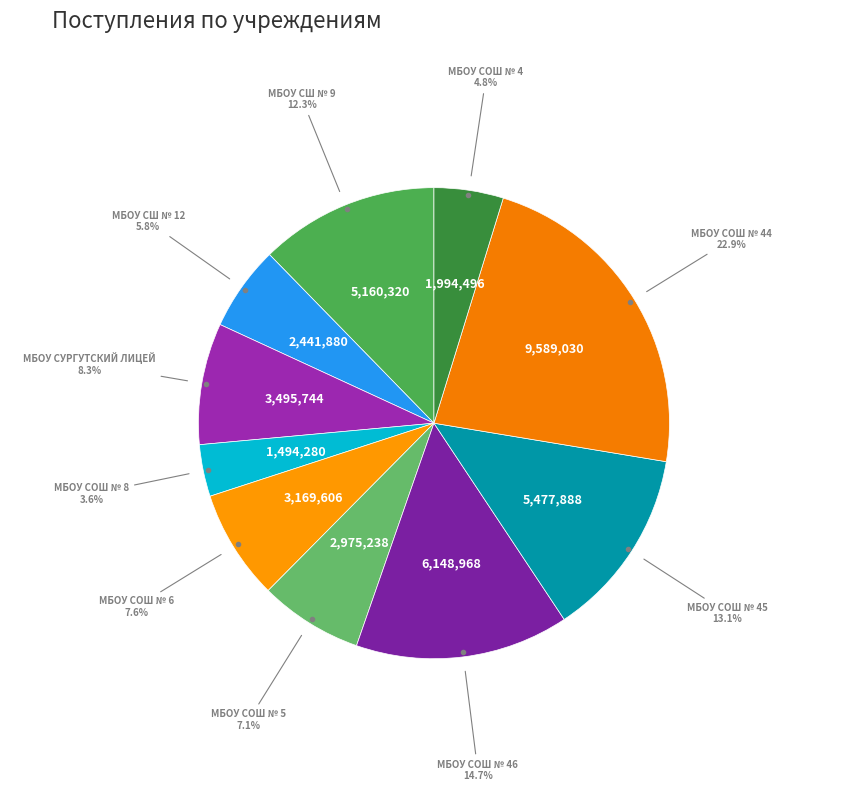

To the nearest percent, what is the difference between the largest and smallest slice percentages?

19%